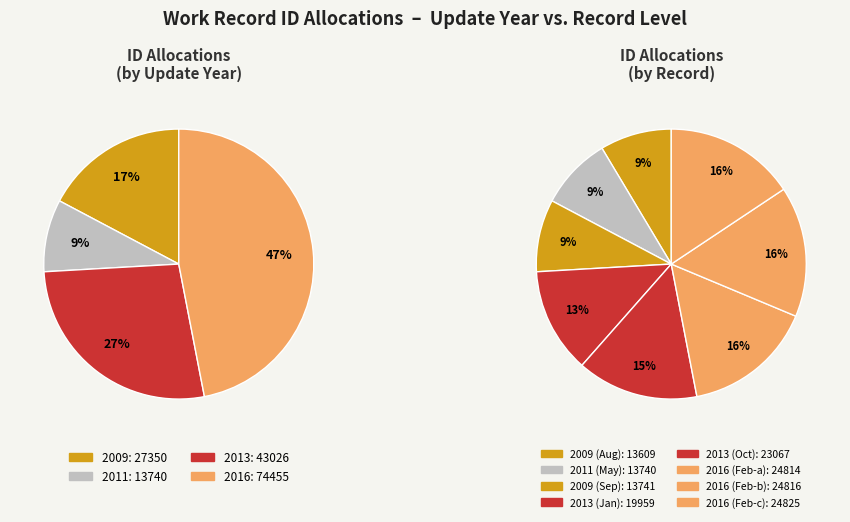

Is it true that 2013-10-26 is 26% of the pie?

False